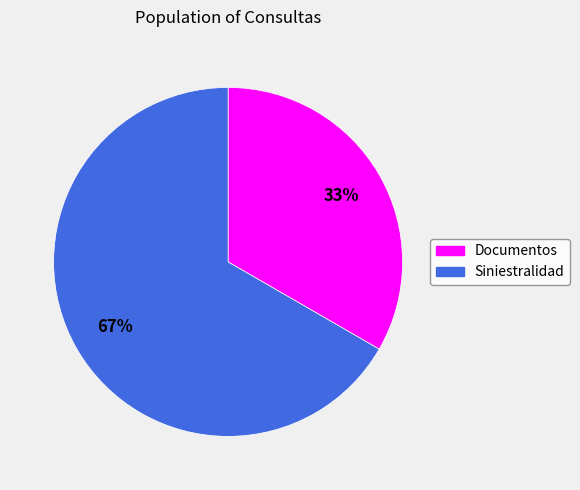

Which slice is the largest?

Siniestralidad